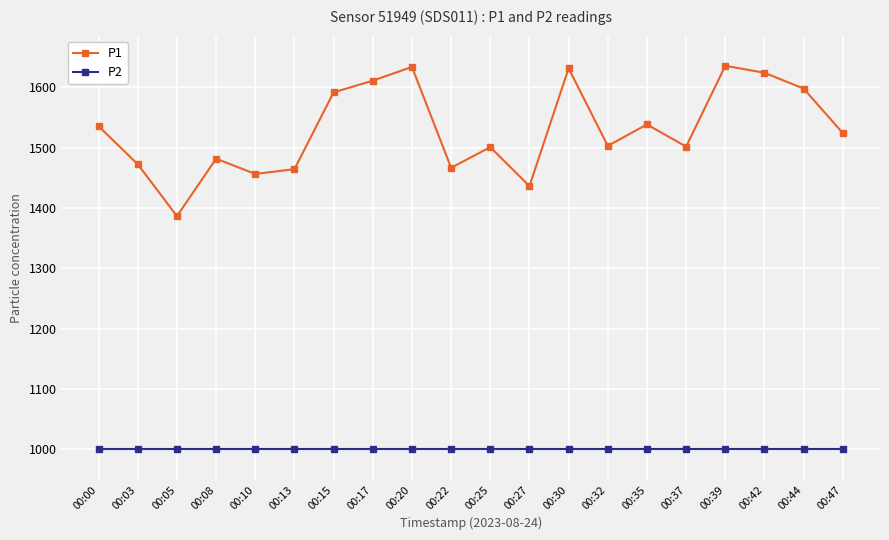

True or false: P2 has a value of 999.9 at 00:37.

True